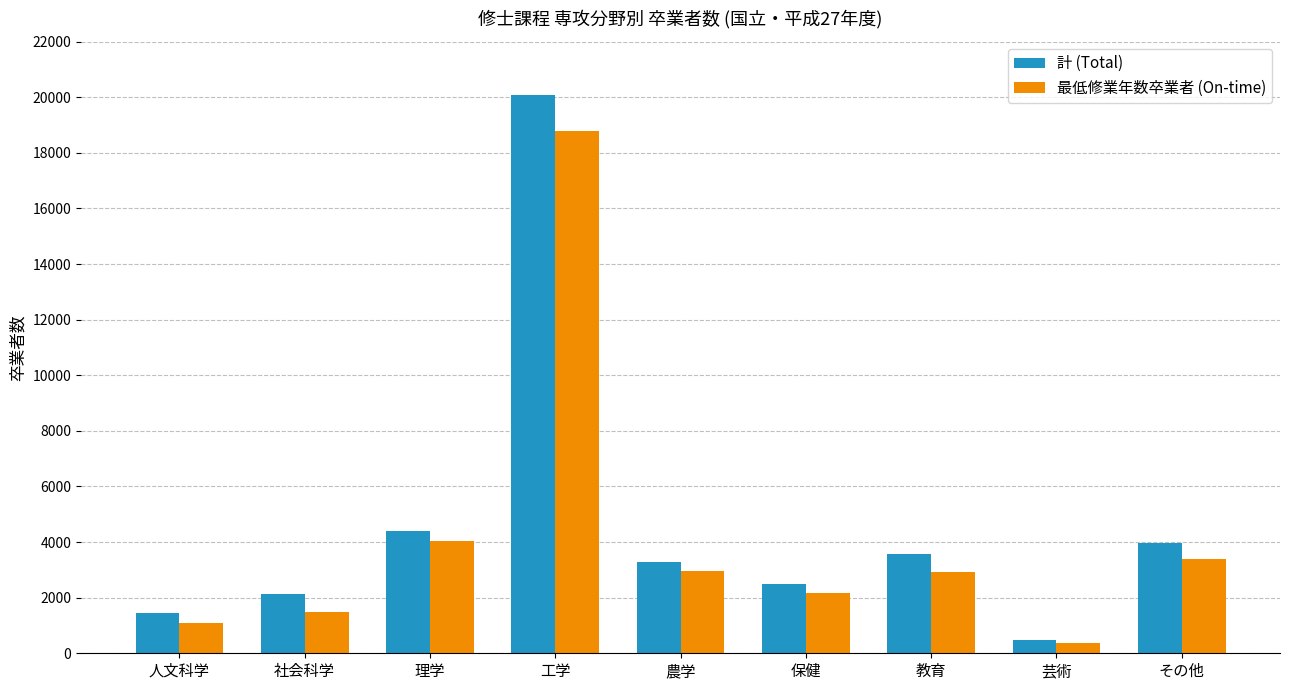

The value of 計 (Total) at 理学 is 1262. True or false?

False